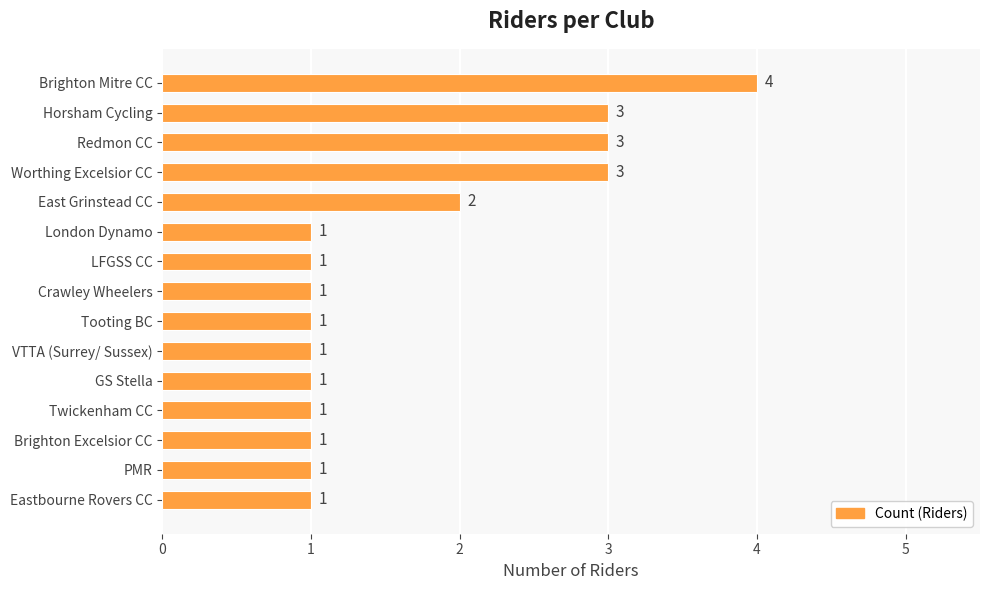

What is the sum of the values at Worthing Excelsior CC and East Grinstead CC?

5